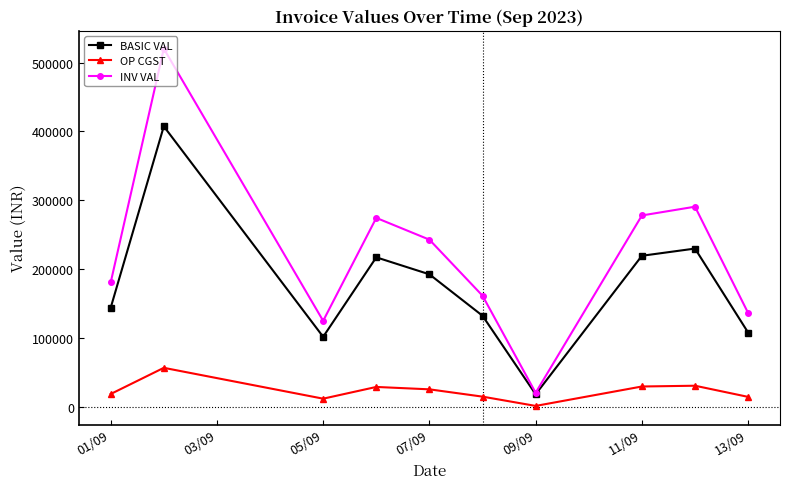

Which series has the widest spread of values?

INV VAL